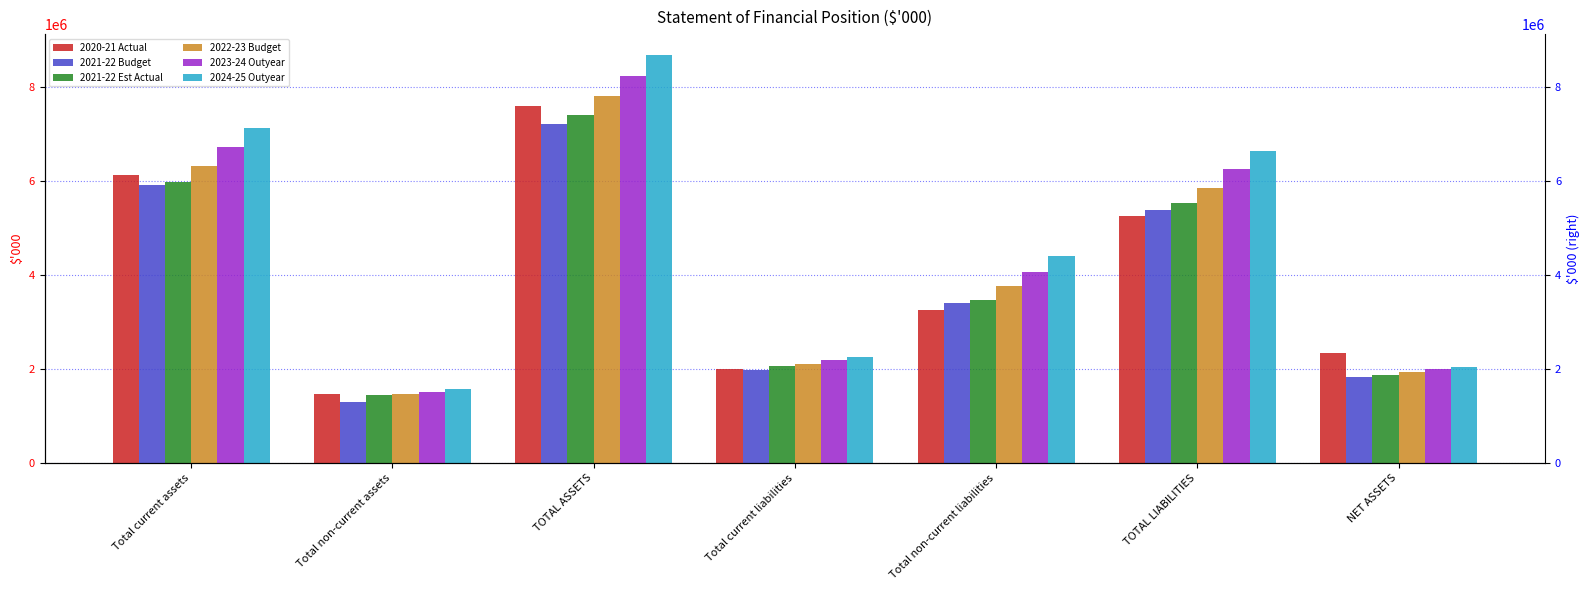

Is it true that 2023-24 Outyear equals 8230079 at TOTAL ASSETS?

True